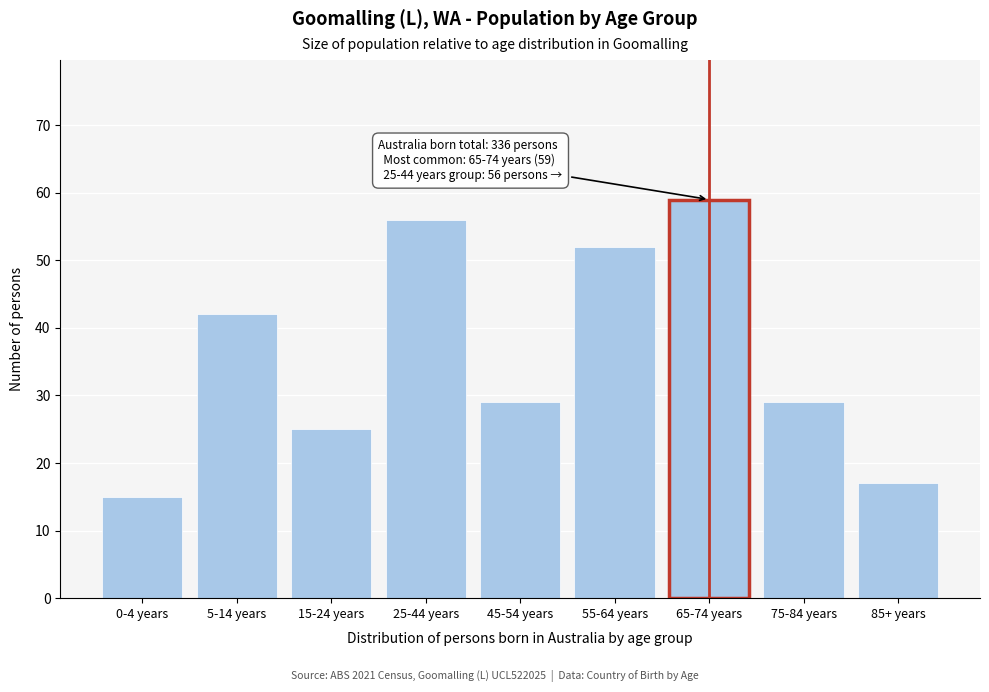

Reading left to right, transcribe all the data shown in this chart.

0-4 years=15	5-14 years=42	15-24 years=25	25-44 years=56	45-54 years=29	55-64 years=52	65-74 years=59	75-84 years=29	85+ years=17